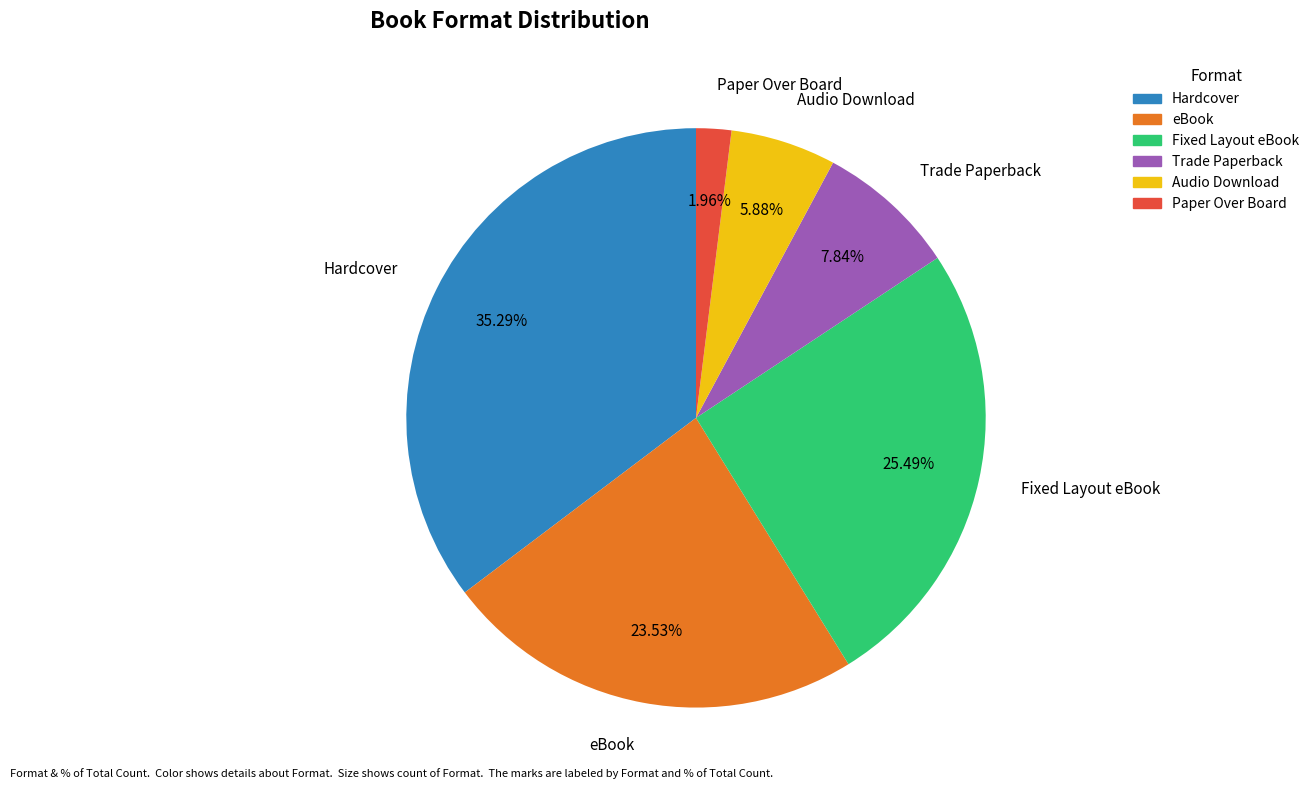

Does Fixed Layout eBook account for over 50% of the chart?

No